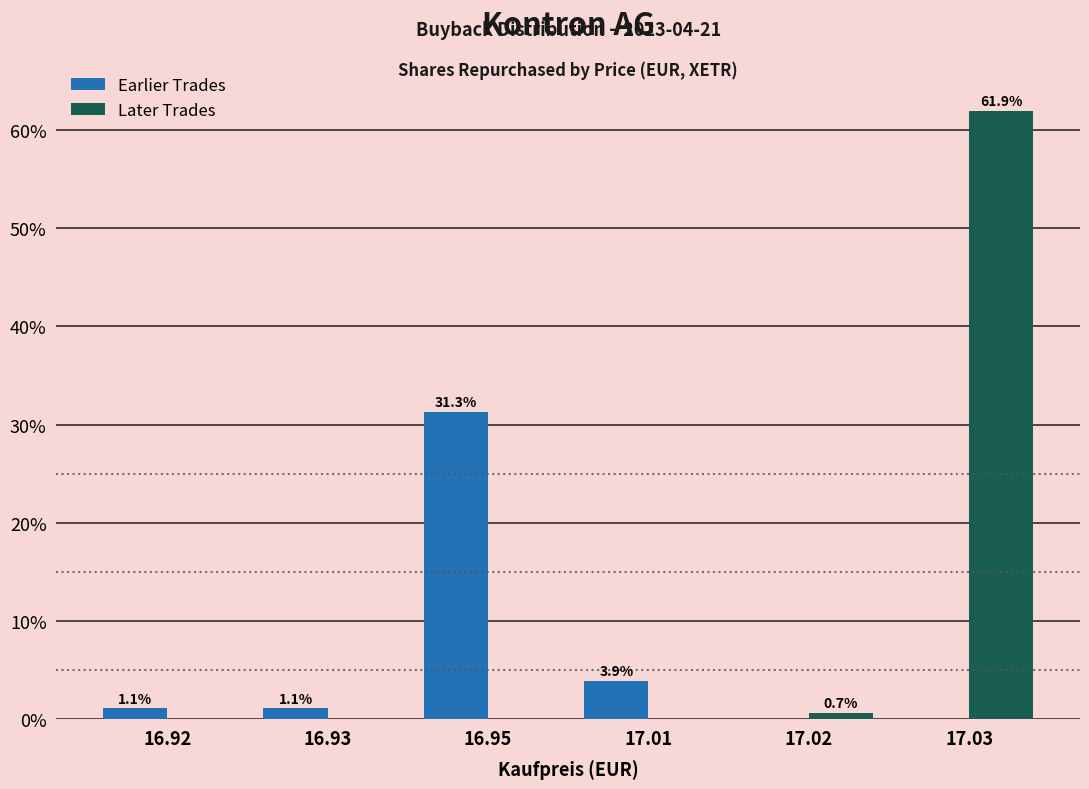

Between 17.01 and 17.03, which series saw the biggest shift?

Later Trades